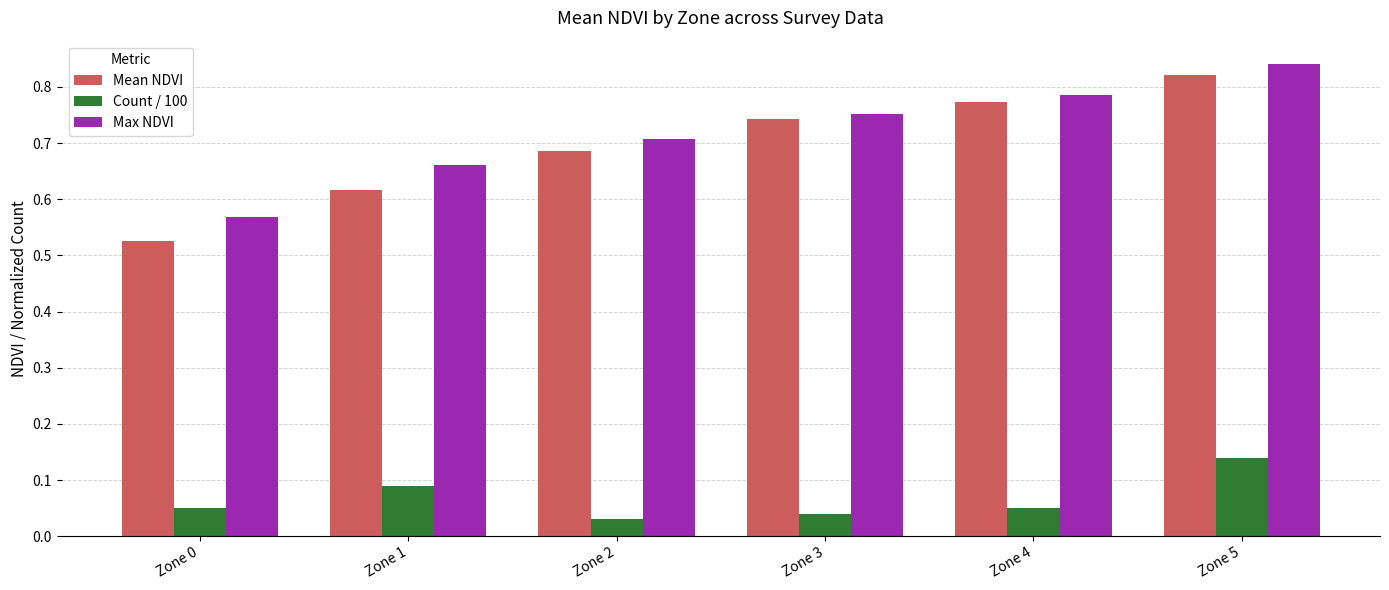

What is the total value across all series at Zone 5?

1.8